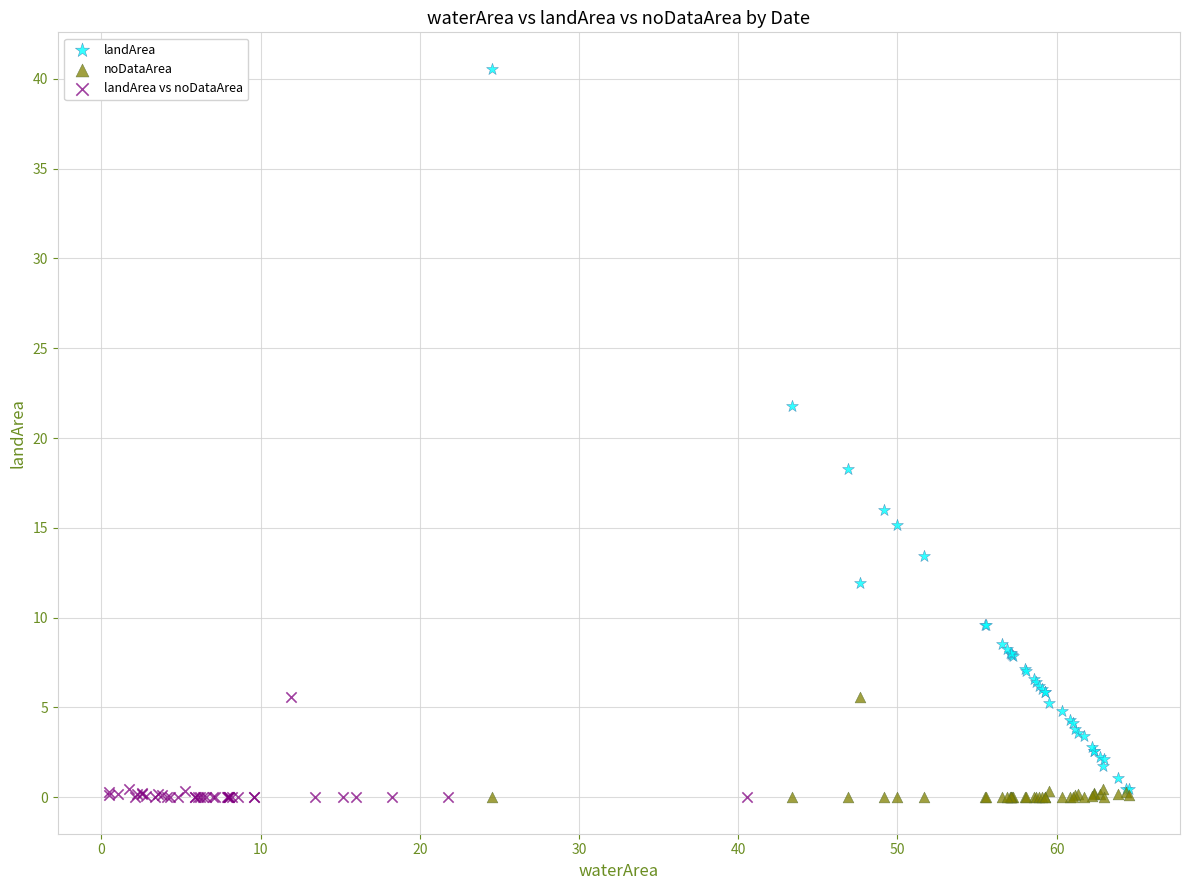

Which series has the widest spread of Y values?

landArea